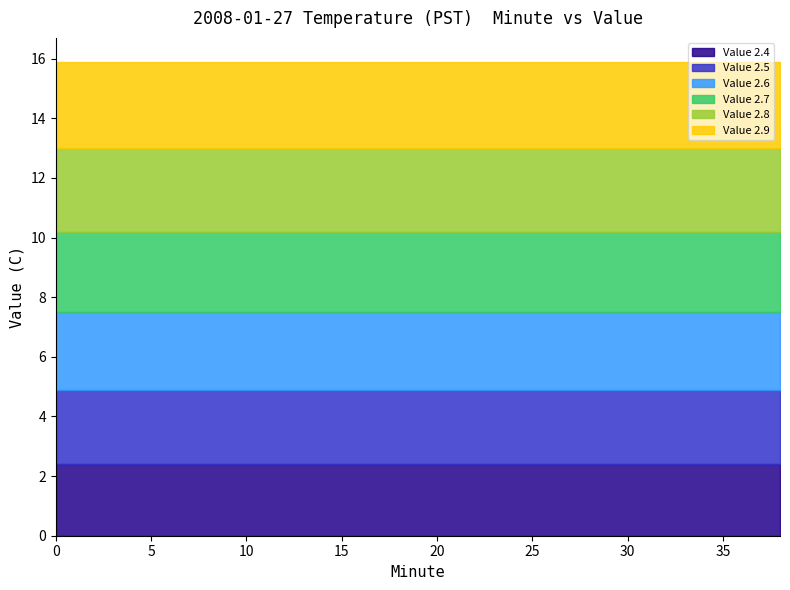

True or false: Value_2.4 and Value_2.5 intersect in this chart.

False